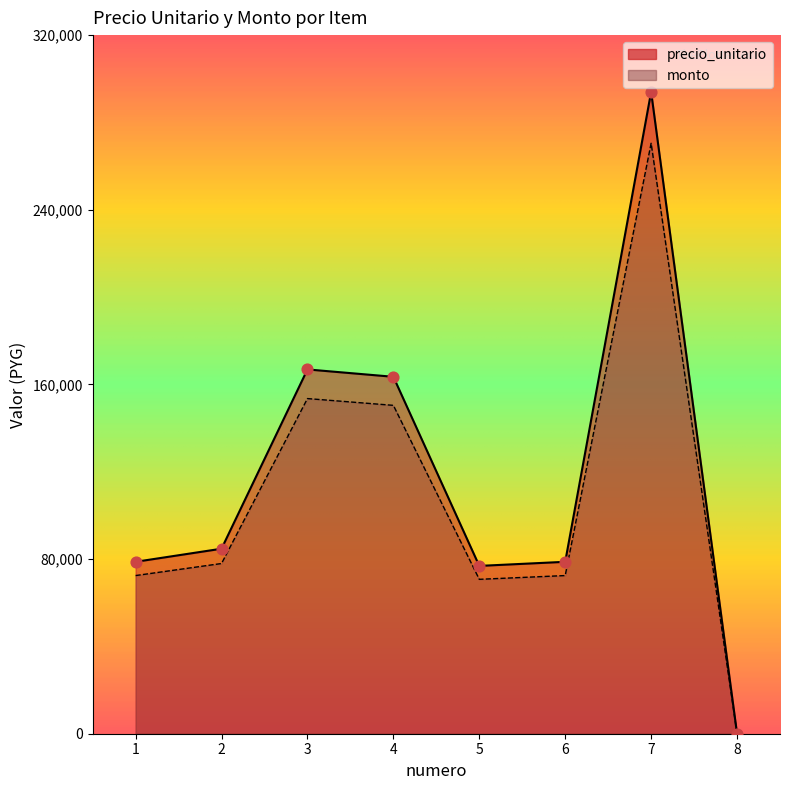

At how many categories does at least one series exceed 171737?

1